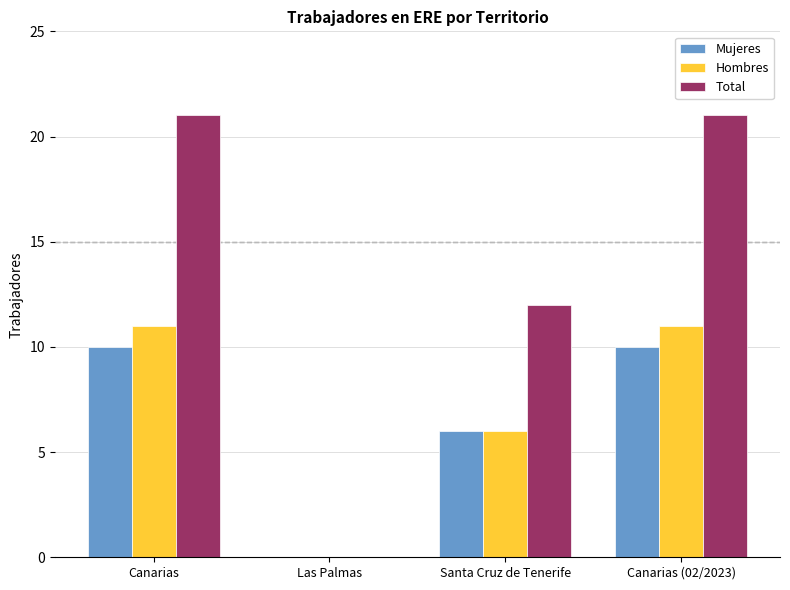

Which series changed the most between Santa Cruz de Tenerife and Canarias (02/2023)?

Total